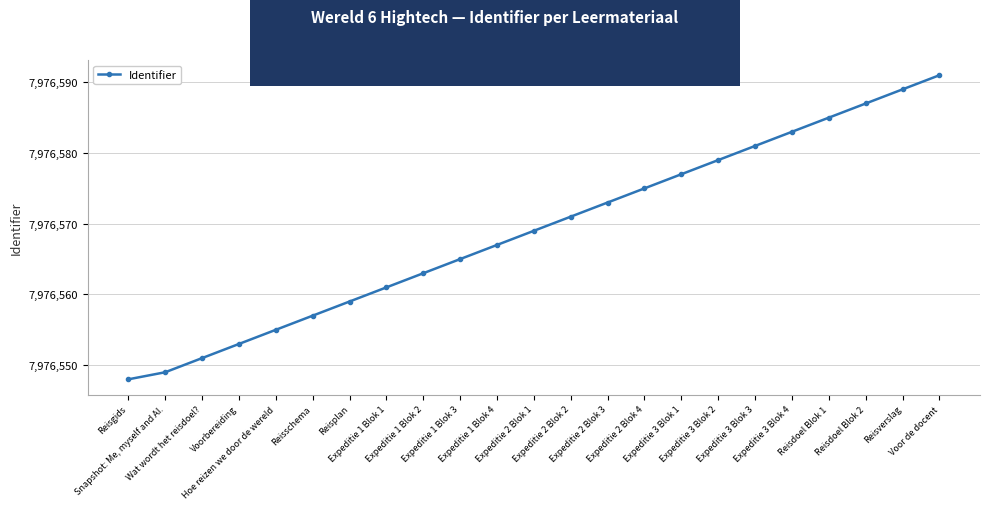

True or false: there are more than 1 points higher than both neighbors.

False